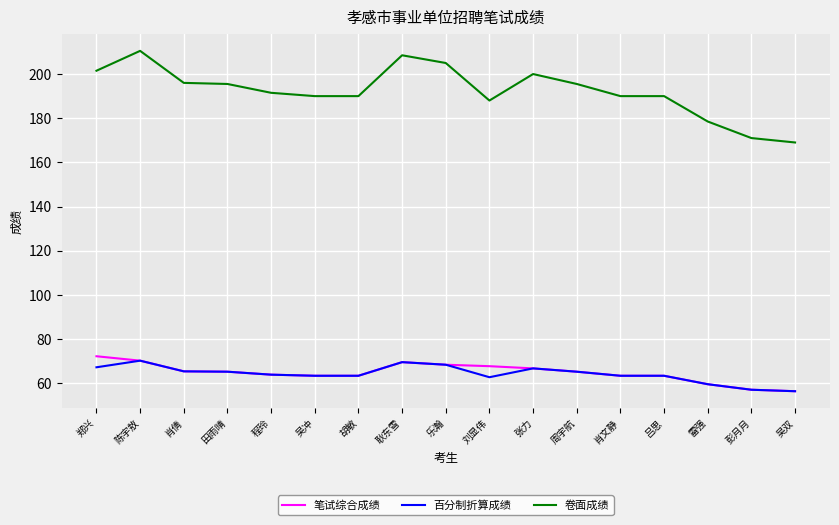

How many categories are shown in the chart?

17